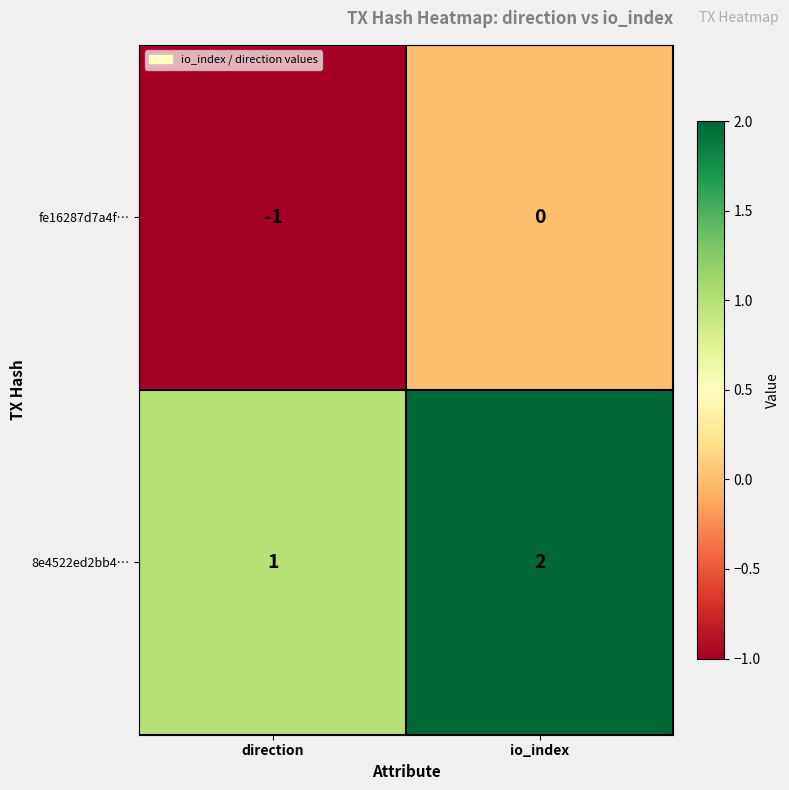

How many data points in fe16287d7a4f… are less than 0?

1